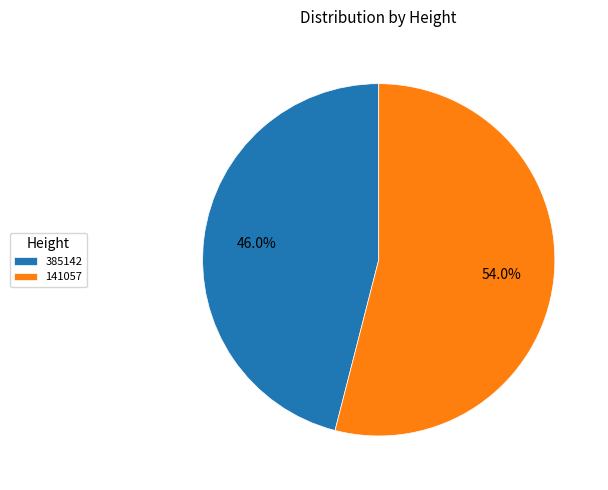

Which category accounts for the majority?

141057